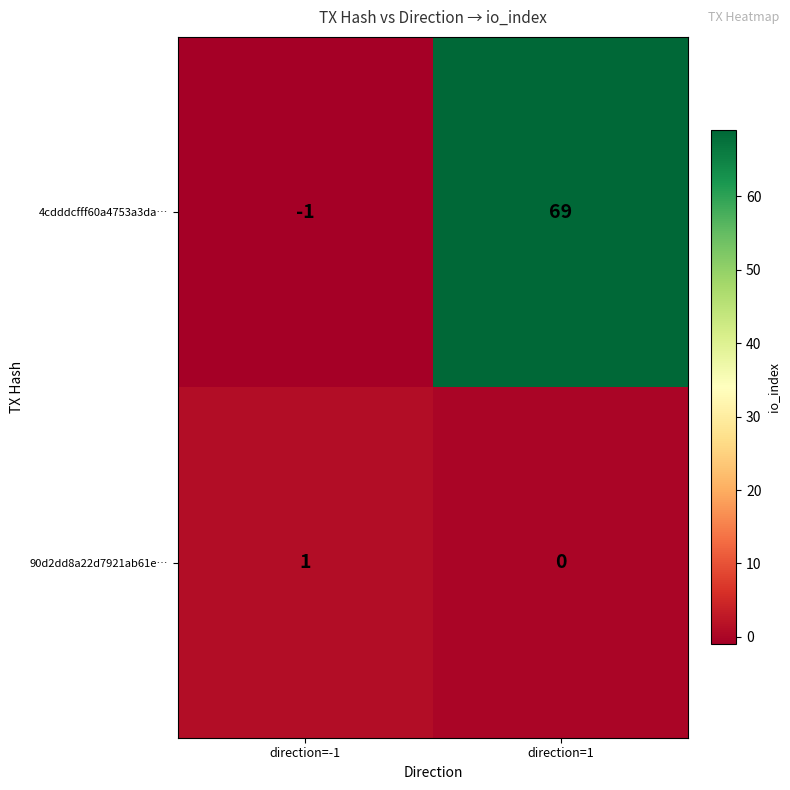

Which series changed the most between direction=-1 and direction=1?

4cdddcfff60a4753a3da…